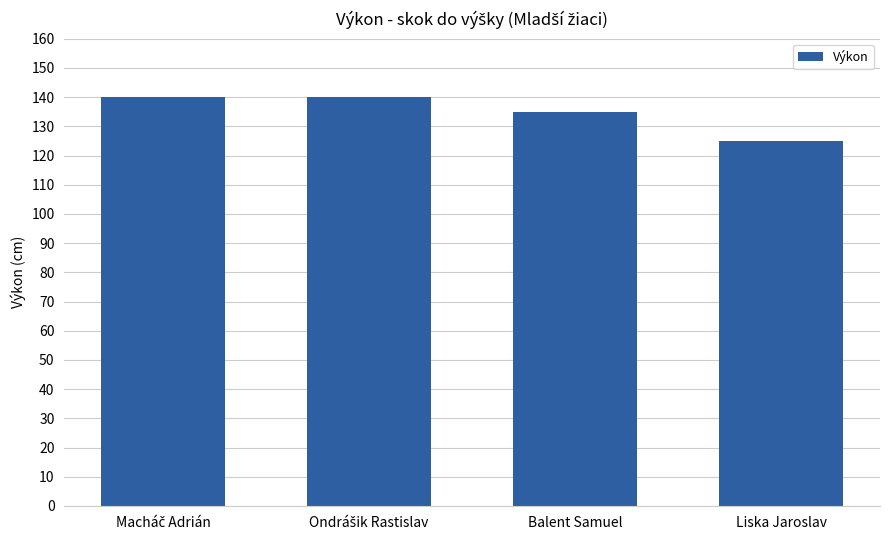

Where is the data nearest to the value 132?

Balent Samuel